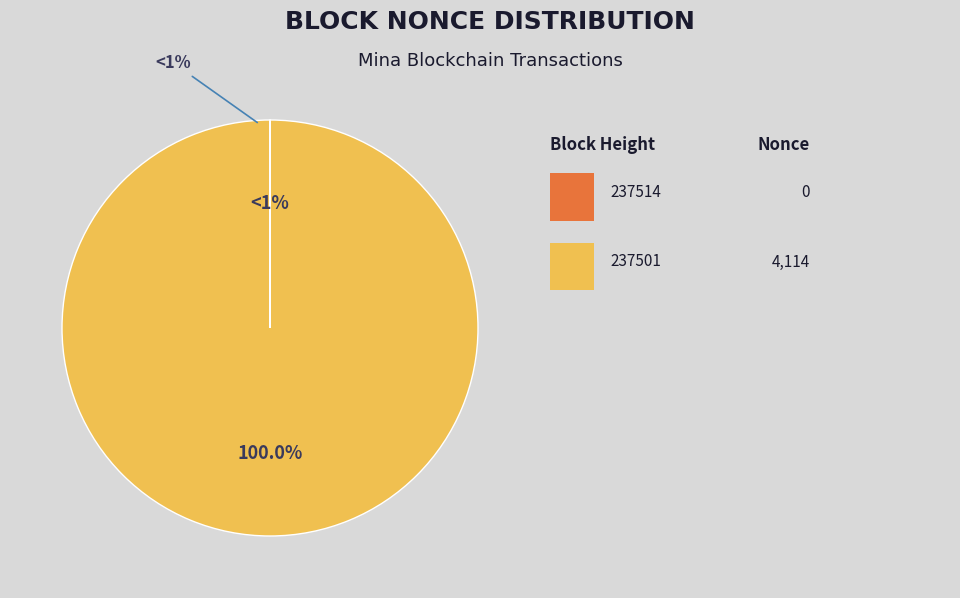

Is it true that 237501 is 99% of the pie?

False